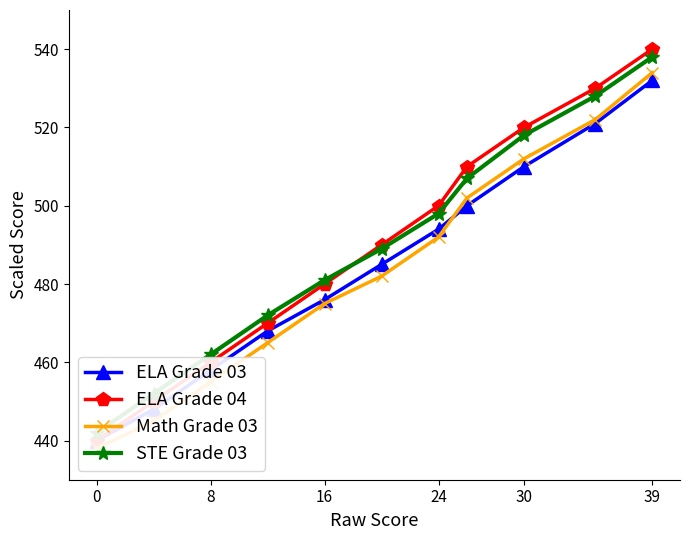

What is the sum of the Math Grade 03 values at 6 and 39?

974